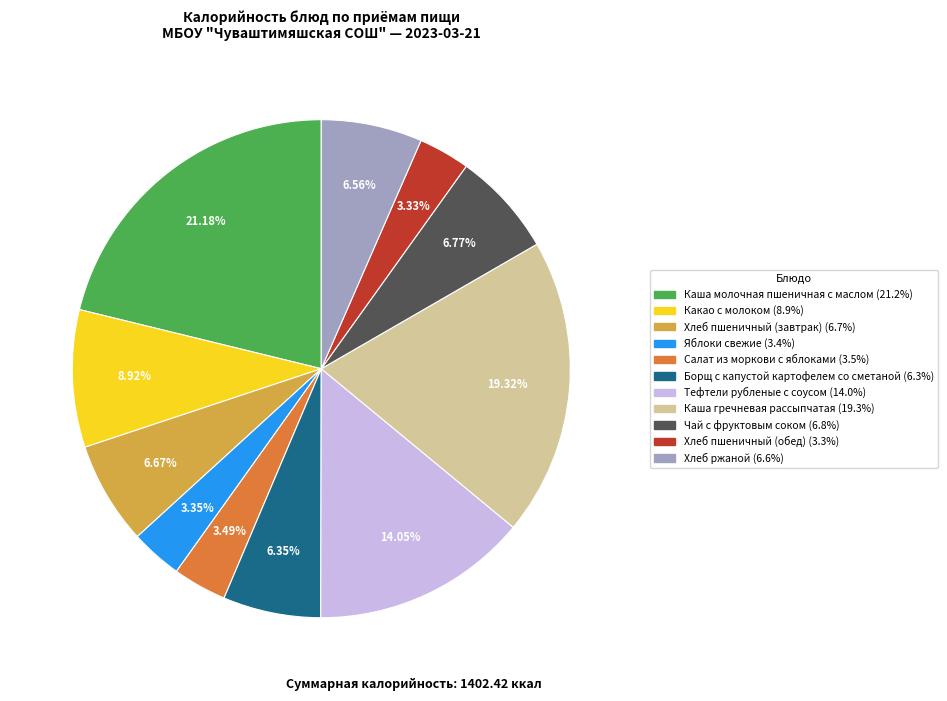

The Тефтели рубленые с соусом slice represents 5% of the pie. True or false?

False